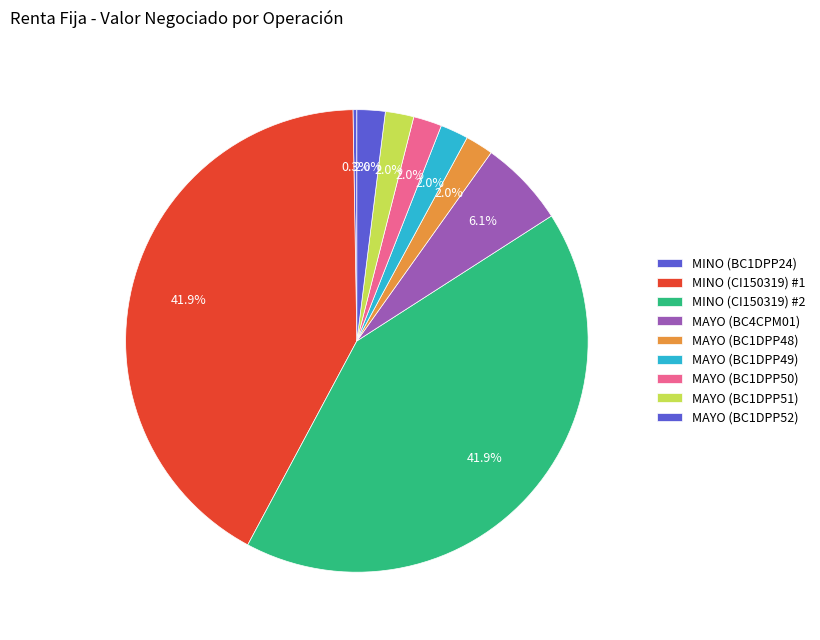

Which slice is the largest?

MINO (CI150319) #1